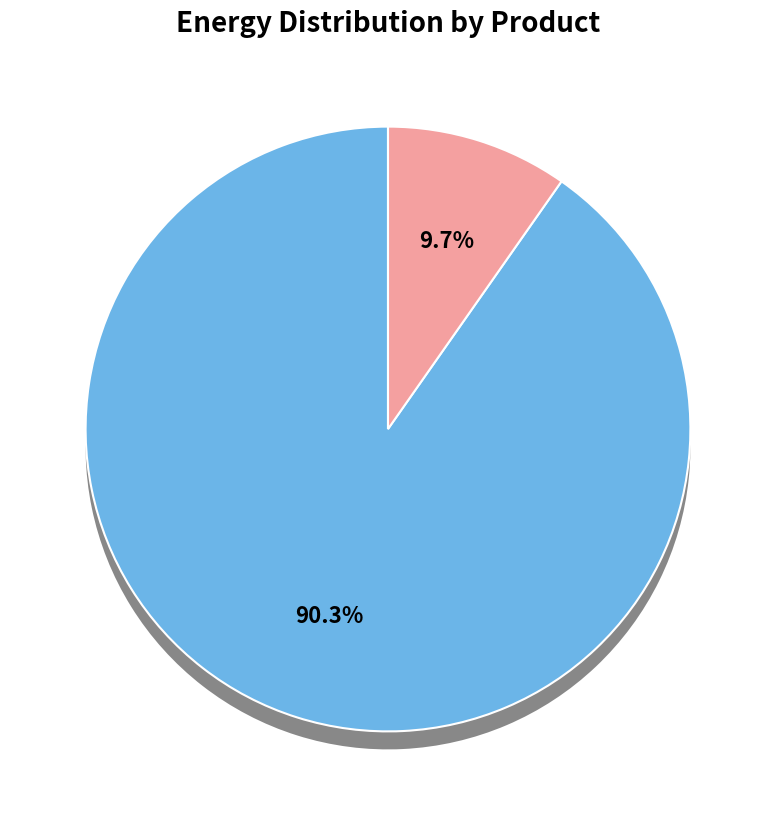

Is it true that MGPda20230217 is 10% of the pie?

True